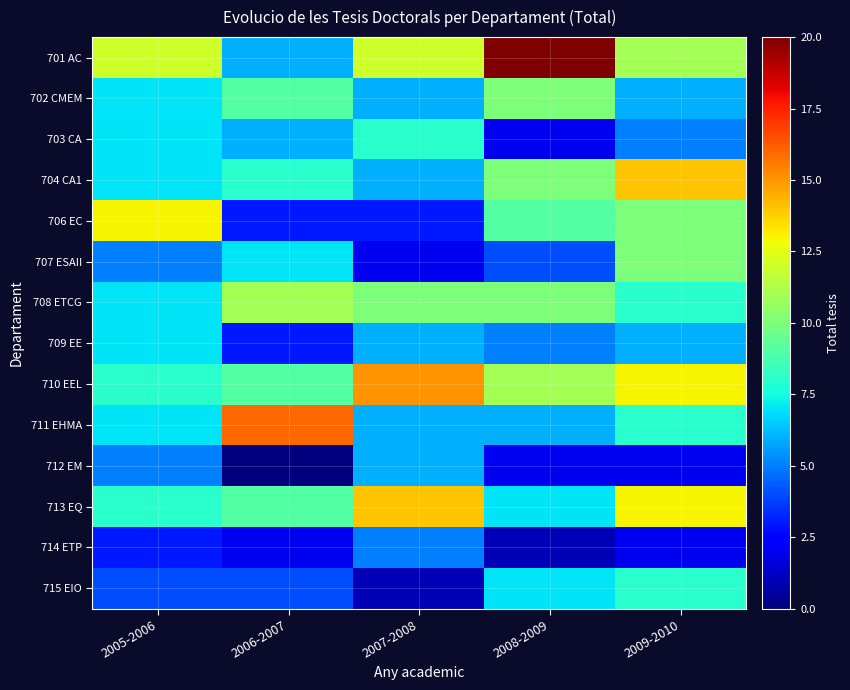

Reading left to right, list all the values displayed in this chart.

701 AC: 2005-2006=12	2006-2007=6	2007-2008=12	2008-2009=20	2009-2010=11
702 CMEM: 2005-2006=7	2006-2007=9	2007-2008=6	2008-2009=10	2009-2010=6
703 CA: 2005-2006=7	2006-2007=6	2007-2008=8	2008-2009=2	2009-2010=5
704 CA1: 2005-2006=7	2006-2007=8	2007-2008=6	2008-2009=10	2009-2010=14
706 EC: 2005-2006=13	2006-2007=3	2007-2008=3	2008-2009=9	2009-2010=10
707 ESAII: 2005-2006=5	2006-2007=7	2007-2008=2	2008-2009=4	2009-2010=10
708 ETCG: 2005-2006=7	2006-2007=11	2007-2008=10	2008-2009=10	2009-2010=8
709 EE: 2005-2006=7	2006-2007=3	2007-2008=6	2008-2009=5	2009-2010=6
710 EEL: 2005-2006=8	2006-2007=9	2007-2008=15	2008-2009=11	2009-2010=13
711 EHMA: 2005-2006=7	2006-2007=16	2007-2008=6	2008-2009=6	2009-2010=8
712 EM: 2005-2006=5	2006-2007=0	2007-2008=6	2008-2009=2	2009-2010=2
713 EQ: 2005-2006=8	2006-2007=9	2007-2008=14	2008-2009=7	2009-2010=13
714 ETP: 2005-2006=3	2006-2007=2	2007-2008=5	2008-2009=1	2009-2010=2
715 EIO: 2005-2006=4	2006-2007=4	2007-2008=1	2008-2009=7	2009-2010=8